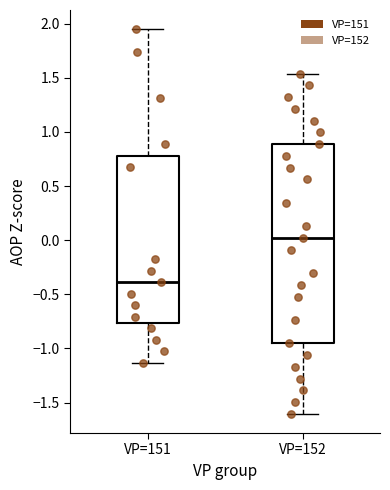

Which box's median line is the lowest?

VP=151